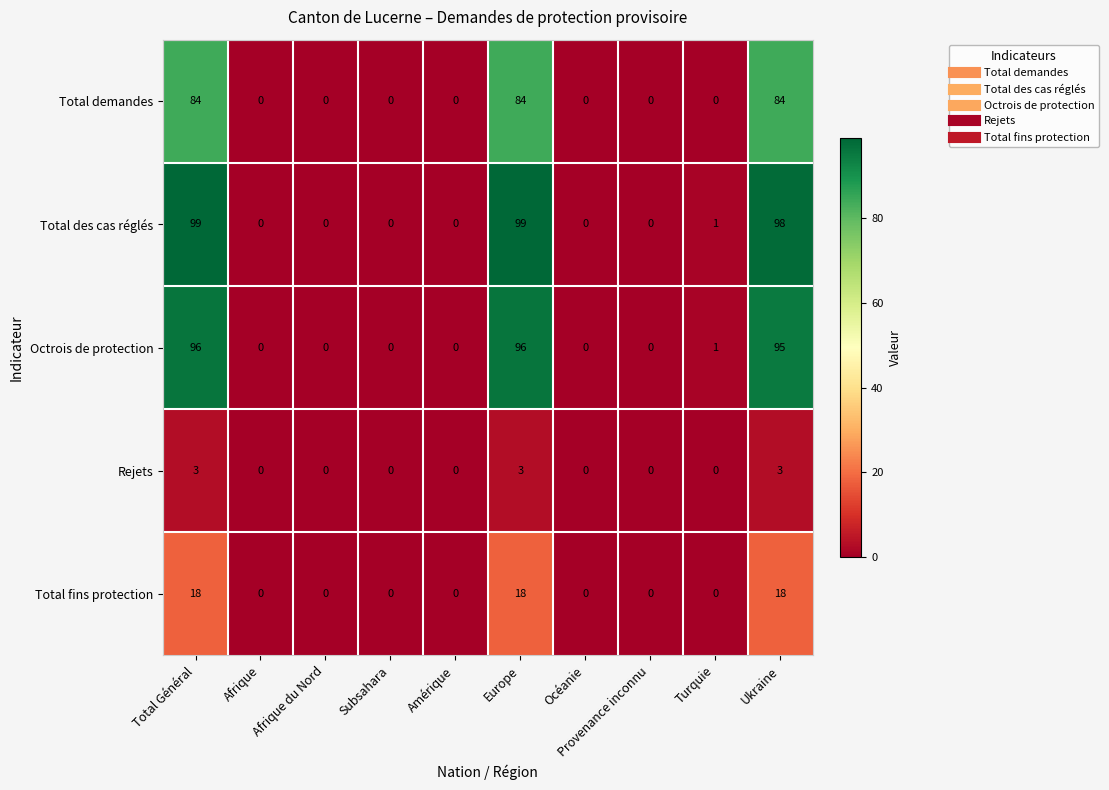

What is the total value across all series at Total Général?

300